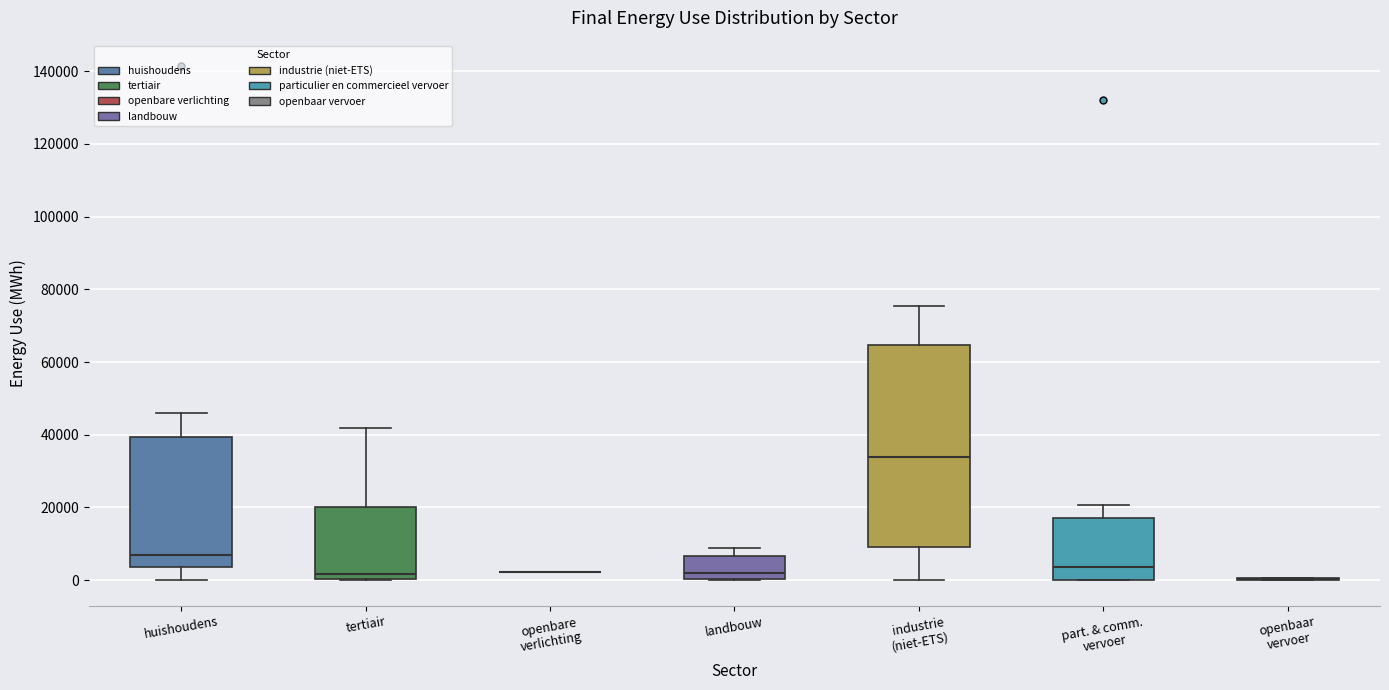

Where does the upper whisker of the box for tertiair end on the y-axis? The values are not printed on the chart, so give them approximately, as read against the axis.

42000